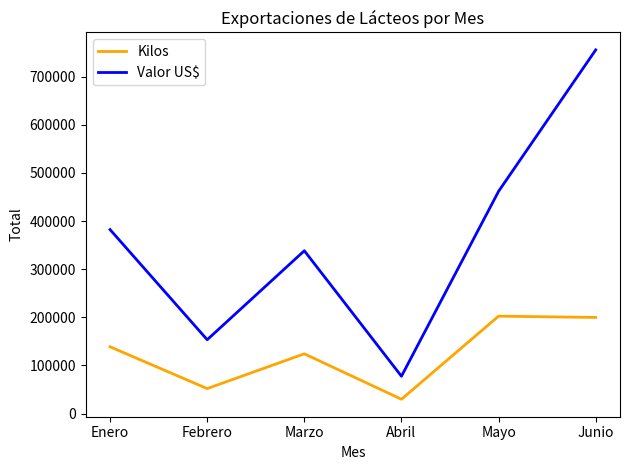

What is the highest value of the Kilos series?

202344